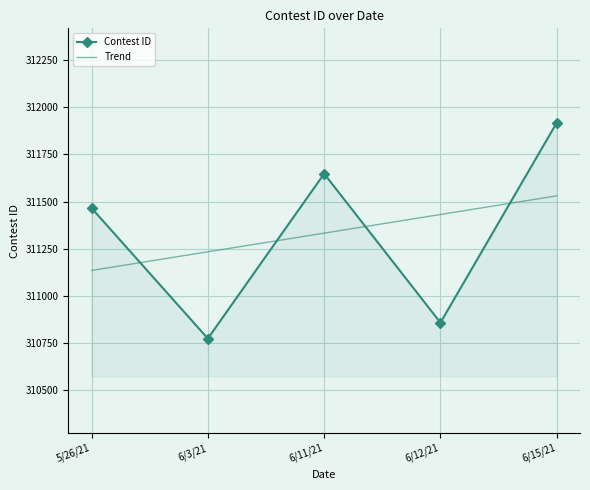

Reading left to right, what are all the values shown in this chart?

Contest ID: 5/26/21=311466.0	6/3/21=310775.0	6/11/21=311648.0	6/12/21=310859.0	6/15/21=311918.0
Trend: 5/26/21=311135.6	6/3/21=311234.4	6/11/21=311333.2	6/12/21=311432.0	6/15/21=311530.8